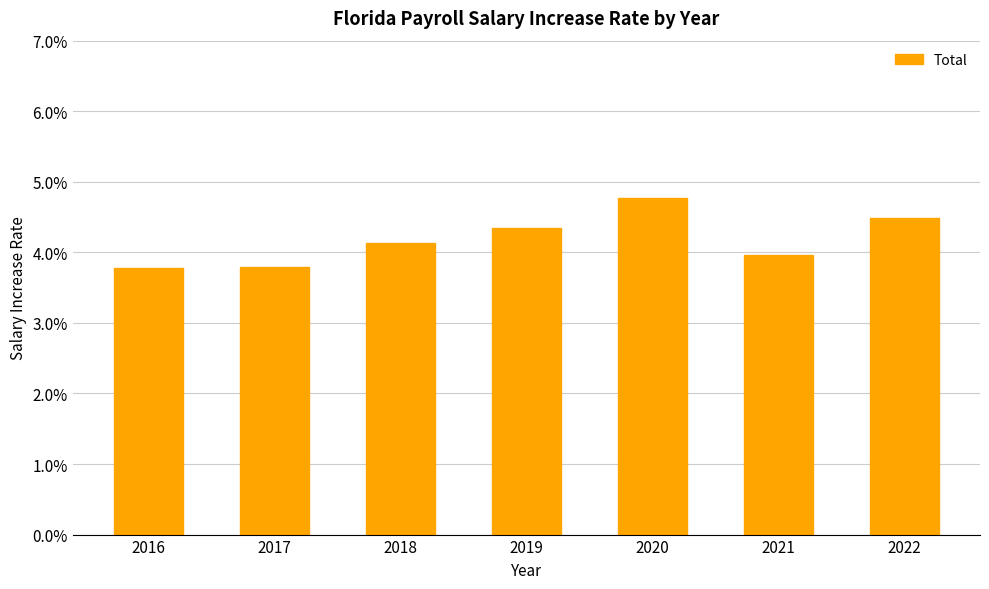

Does the chart contain any negative values?

No